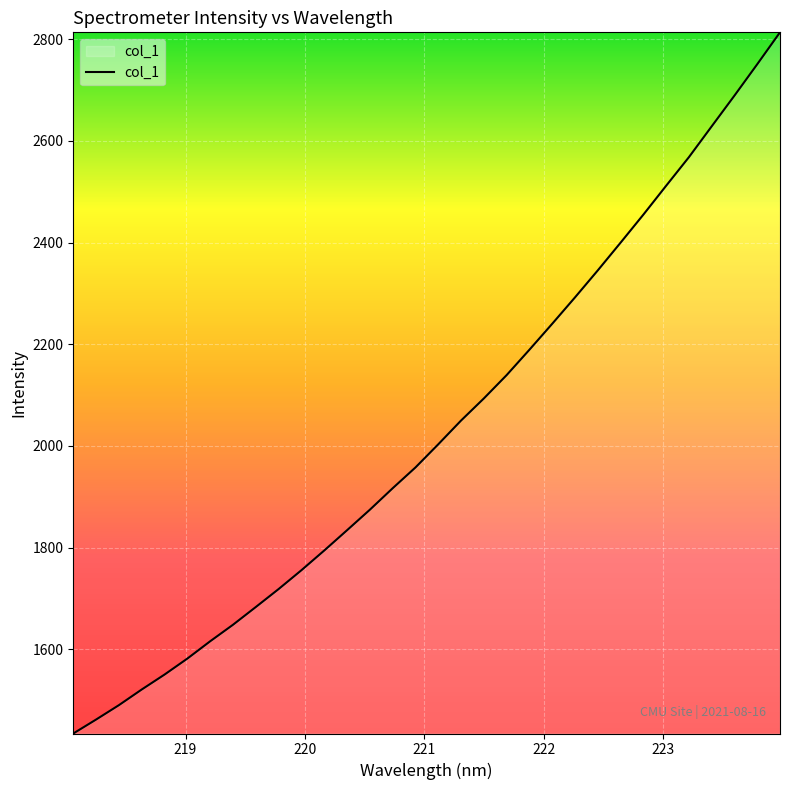

What is the minimum value shown in the chart?

1434.2